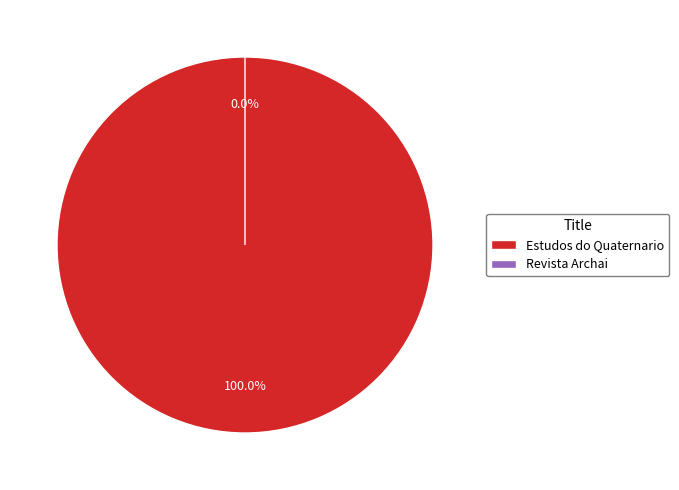

To the nearest percent, what is the average slice percentage?

50%